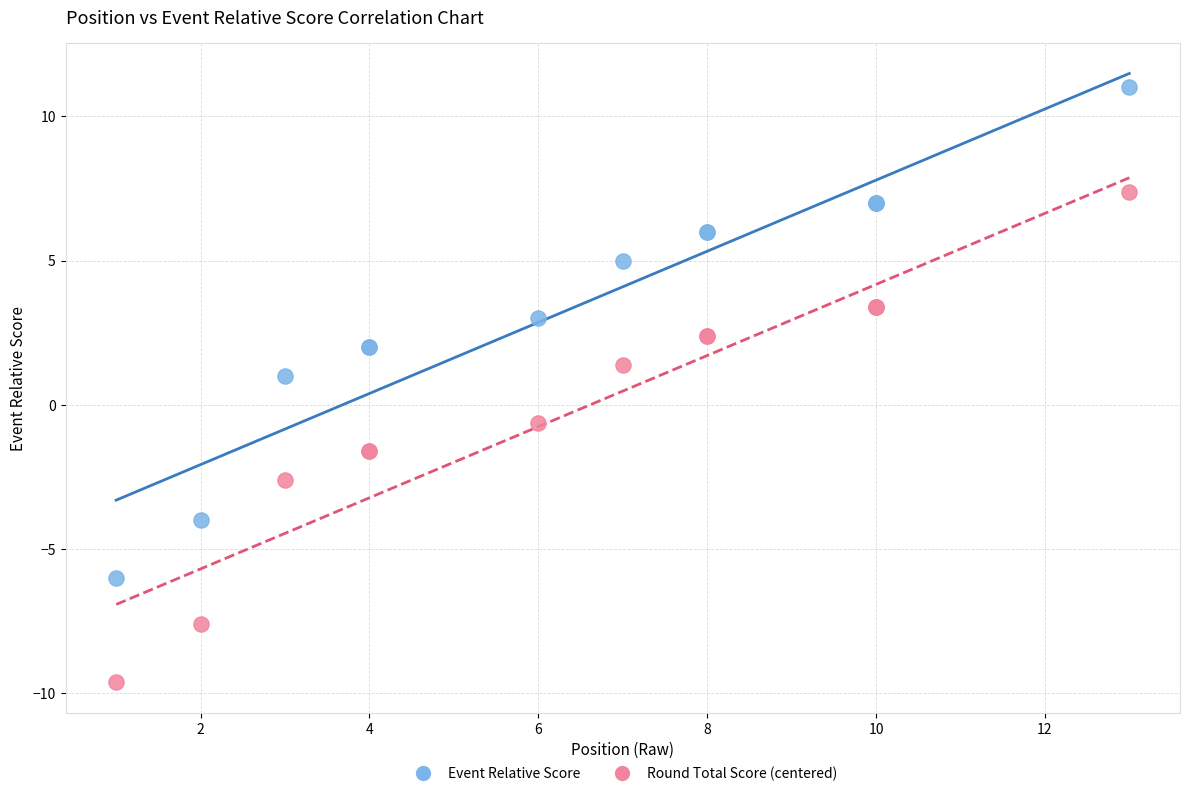

Which series contains the lowest Y value?

Round Total Score (centered)